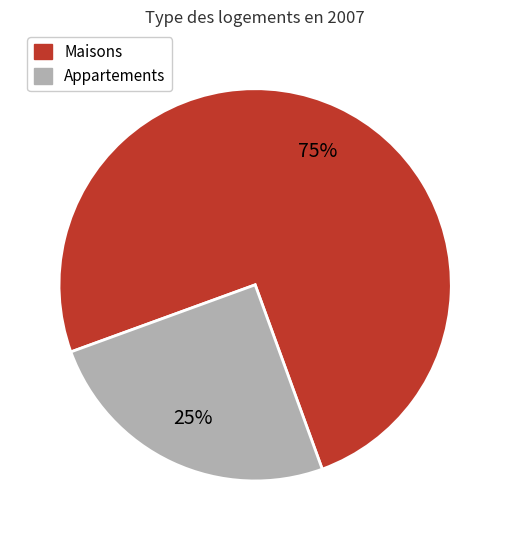

How many slices are in this pie chart?

2